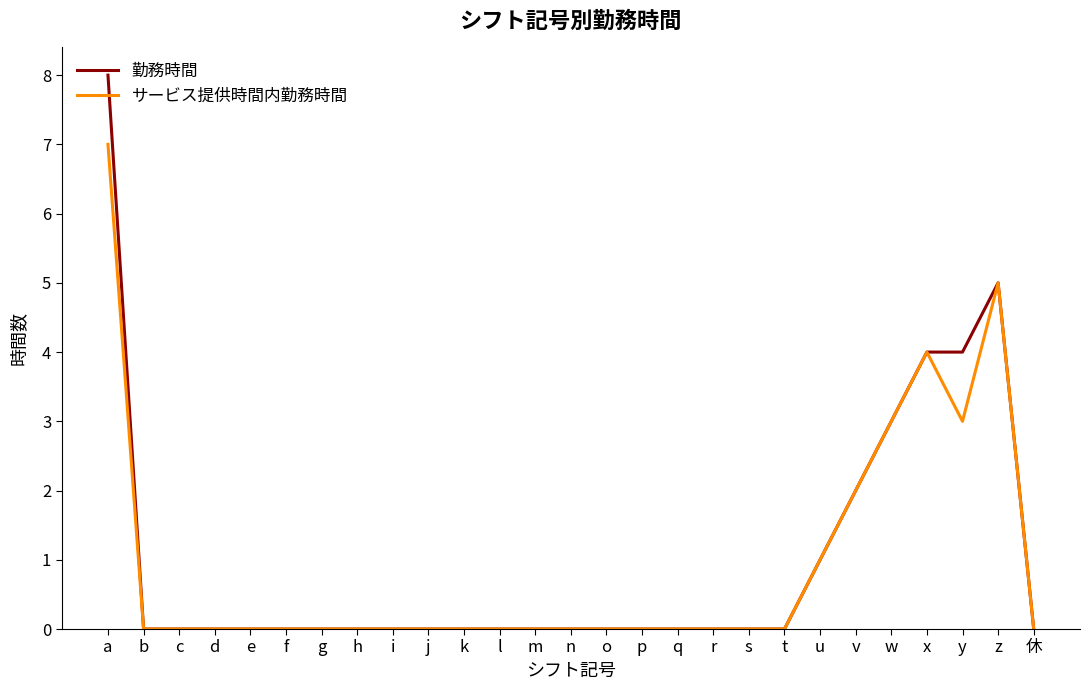

Is the value of サービス提供時間内勤務時間 at c greater than the value of 勤務時間 at x?

No